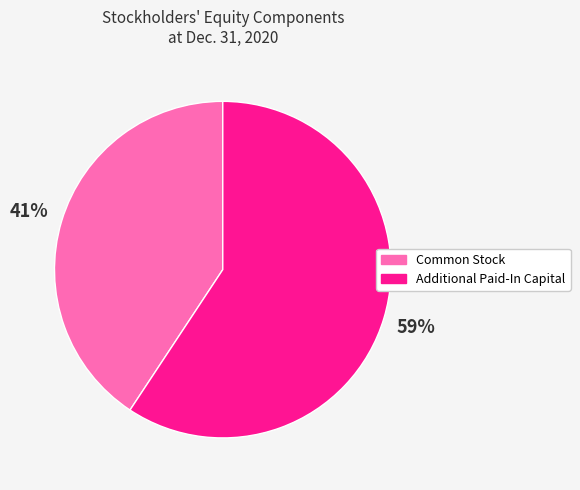

Between Common Stock and Additional Paid-In Capital, which is larger?

Additional Paid-In Capital